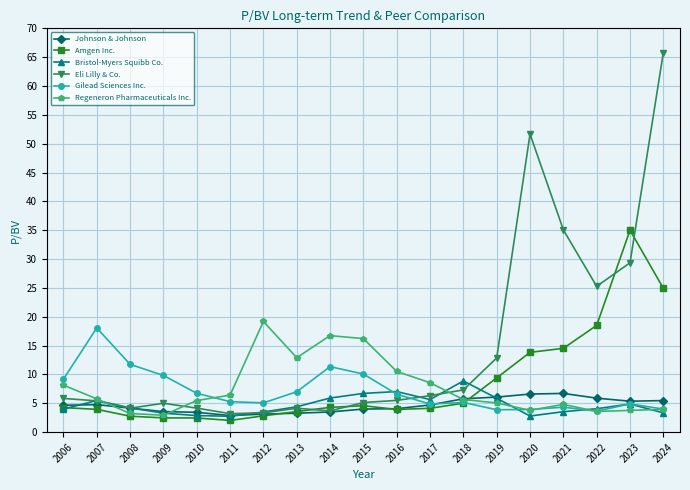

At which category is the sum across all series the highest?

2024